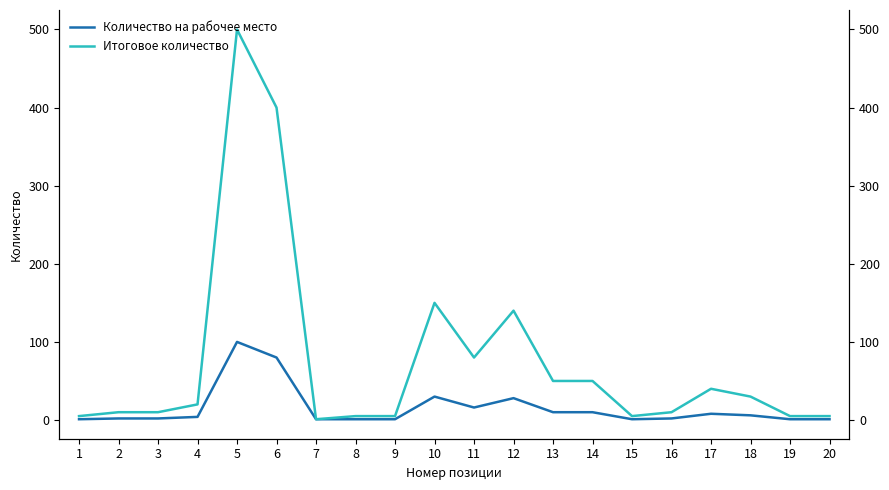

Which has a higher value, 3 or 8?

3